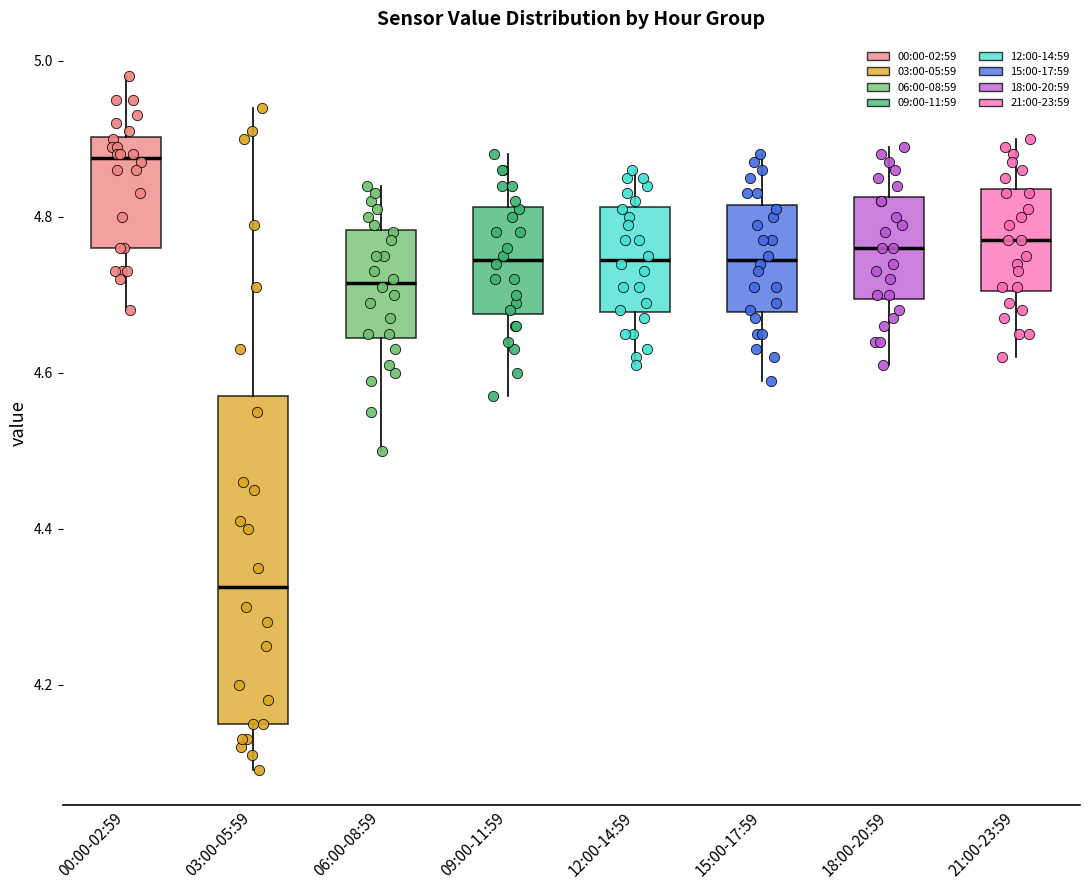

Which box has the lowest median line?

03:00-05:59